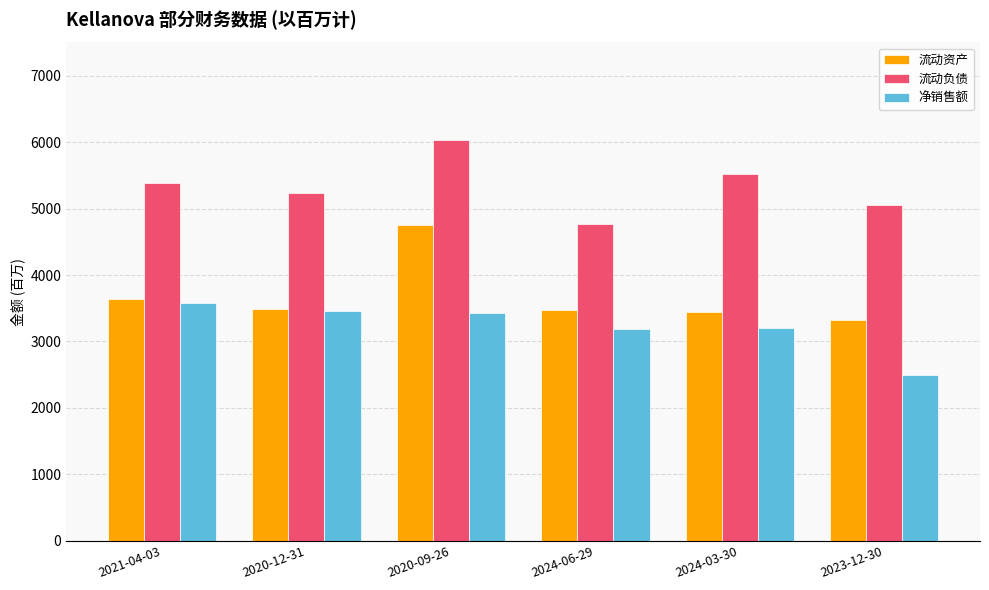

What is the approximate value of 净销售额 at 2024-03-30, to the nearest 10?

3200